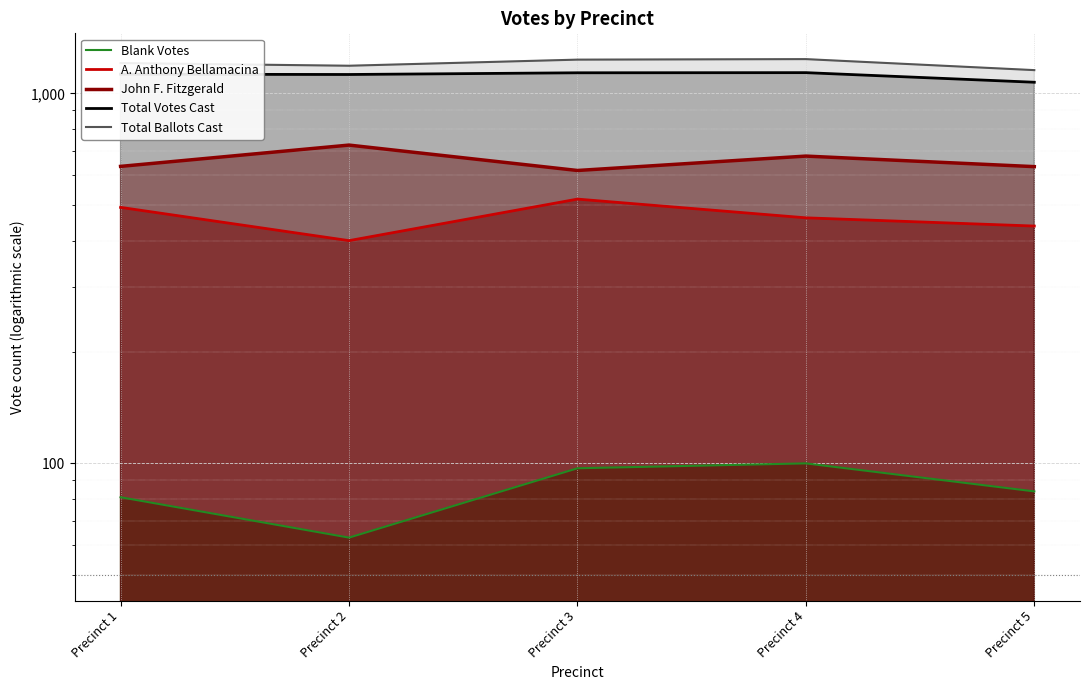

Is the value of John F. Fitzgerald at Precinct 2 greater than the value of Blank Votes at Precinct 3?

Yes